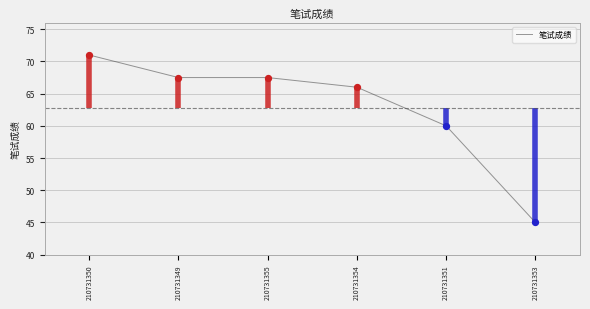

What is the change in value from 210731355 to 210731354?

-1.5